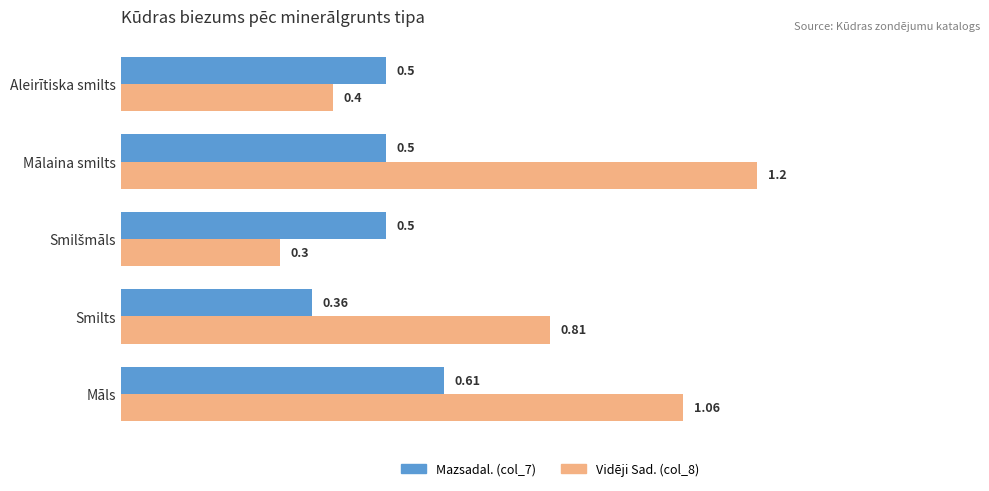

What are all the series names shown in the legend?

Mazsadal. (col_7), Vidēji Sad. (col_8)